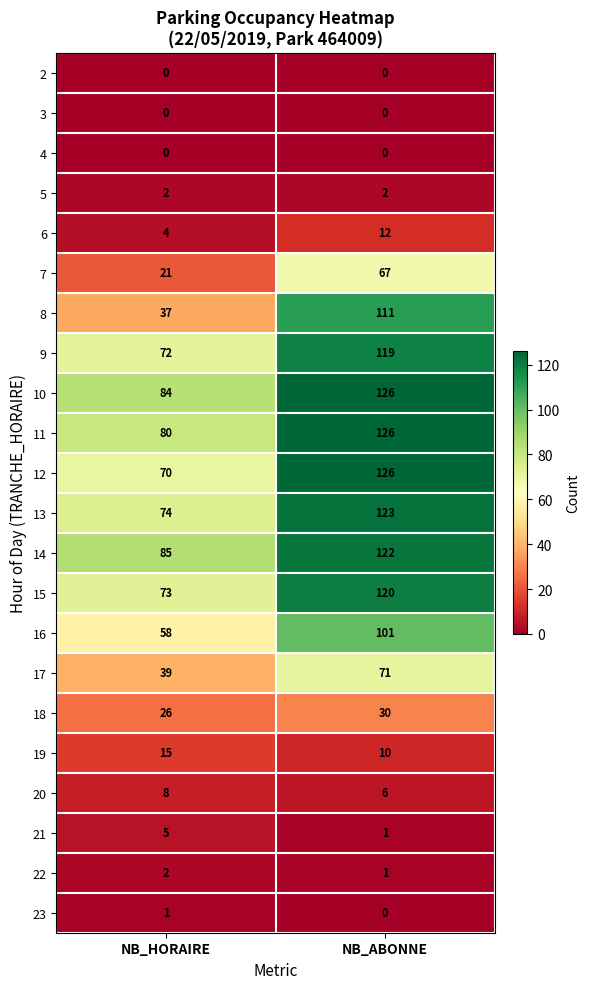

At which label does 21 reach its minimum?

NB_ABONNE